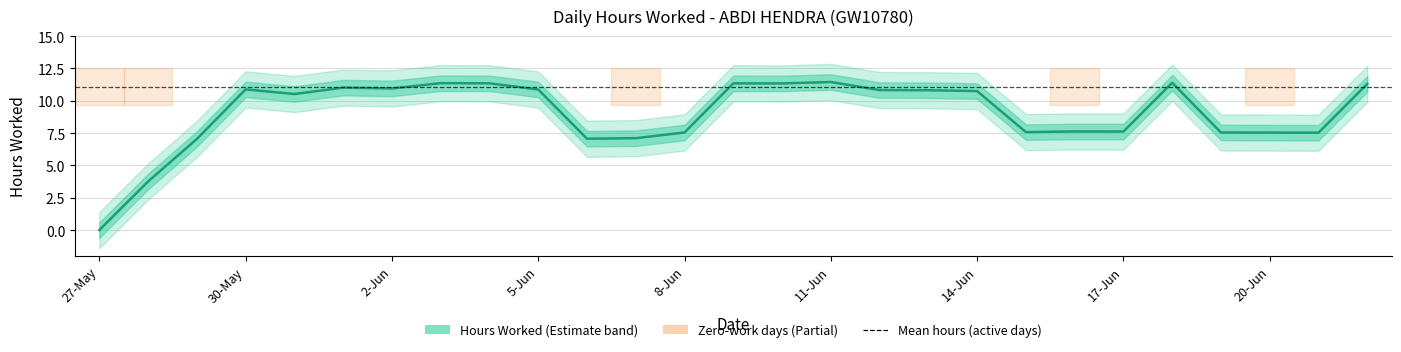

How many values are above zero?

26